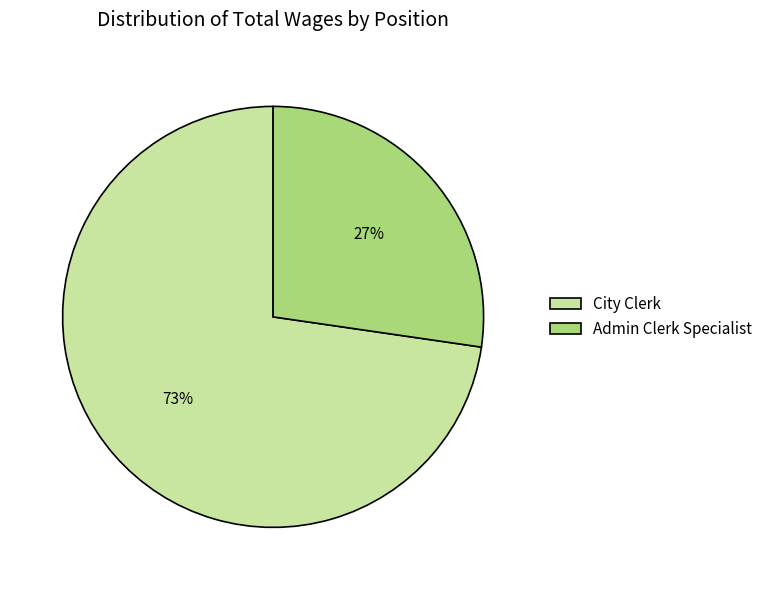

Is the sum of Admin Clerk Specialist and City Clerk greater than half?

Yes